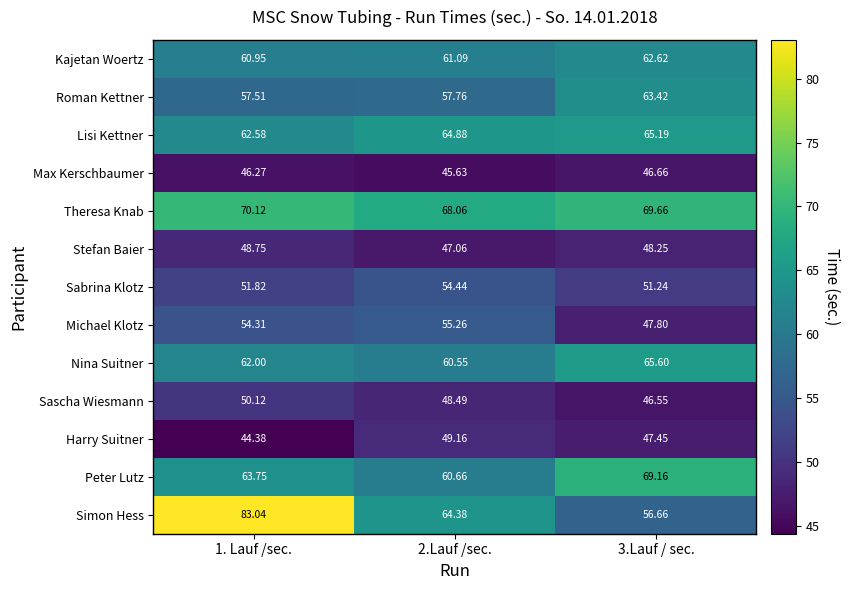

What is the spread (max minus min) of values at 1. Lauf /sec.?

38.7